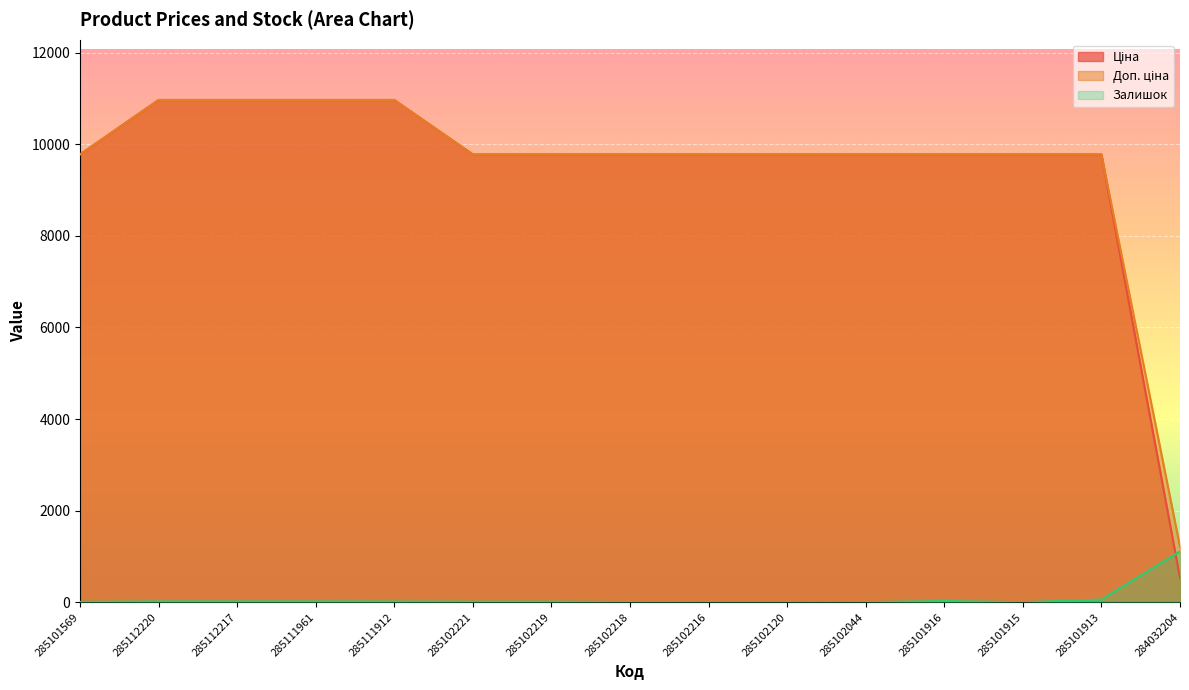

What is the label of the 2nd point from the right?

285101913